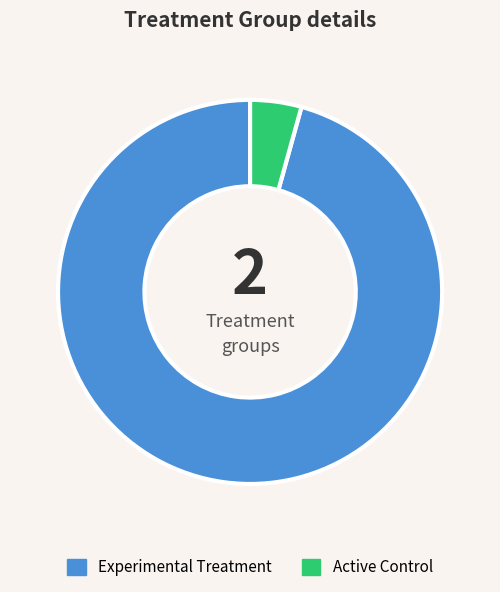

What is the smallest slice in the pie chart?

Active Control